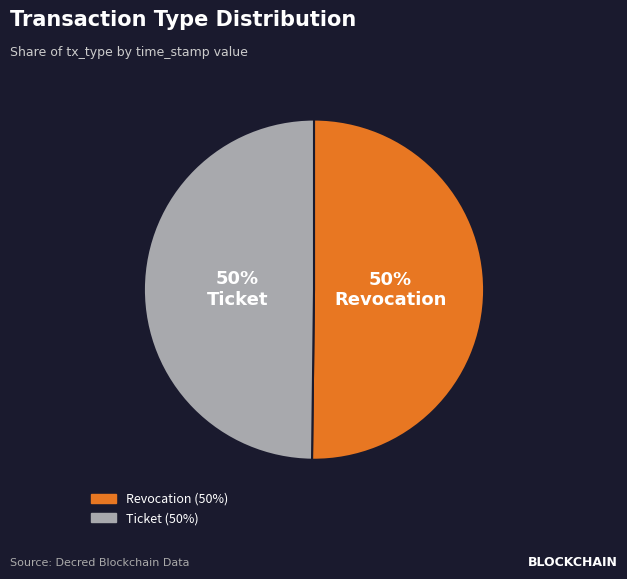

Is it true that Revocation is 50% of the pie?

True